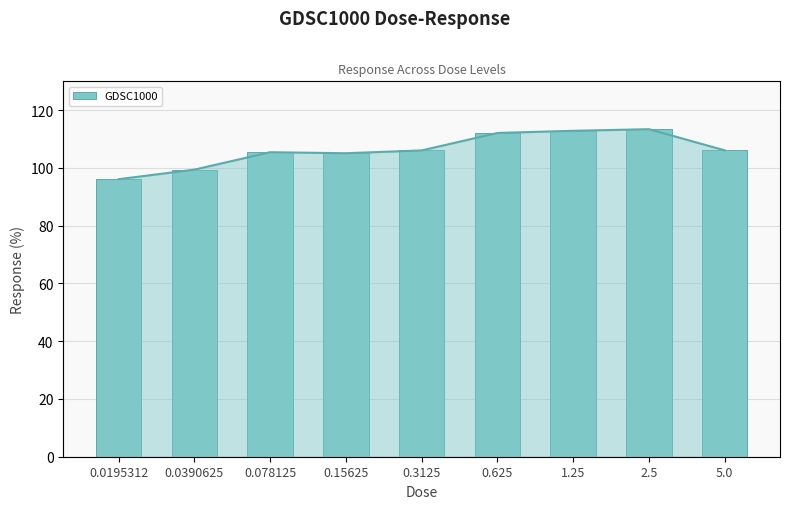

List the labels in order of value, largest first.

2.5, 1.25, 0.625, 5.0, 0.3125, 0.078125, 0.15625, 0.0390625, 0.0195312